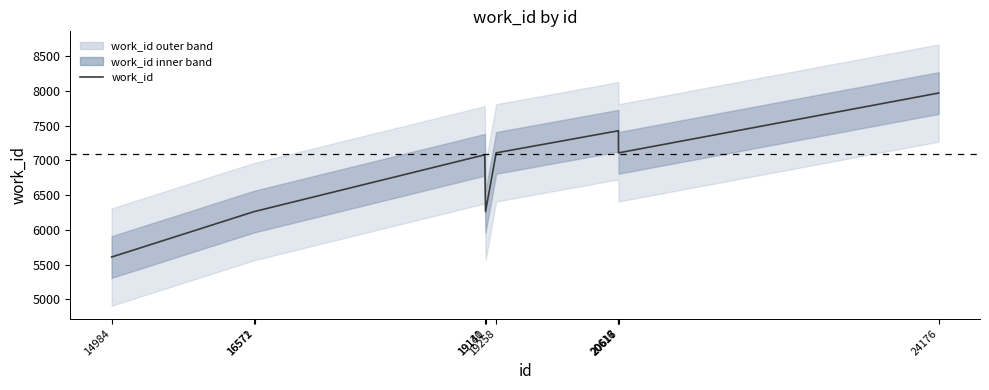

What is the value of the 7th point from the left?

7426